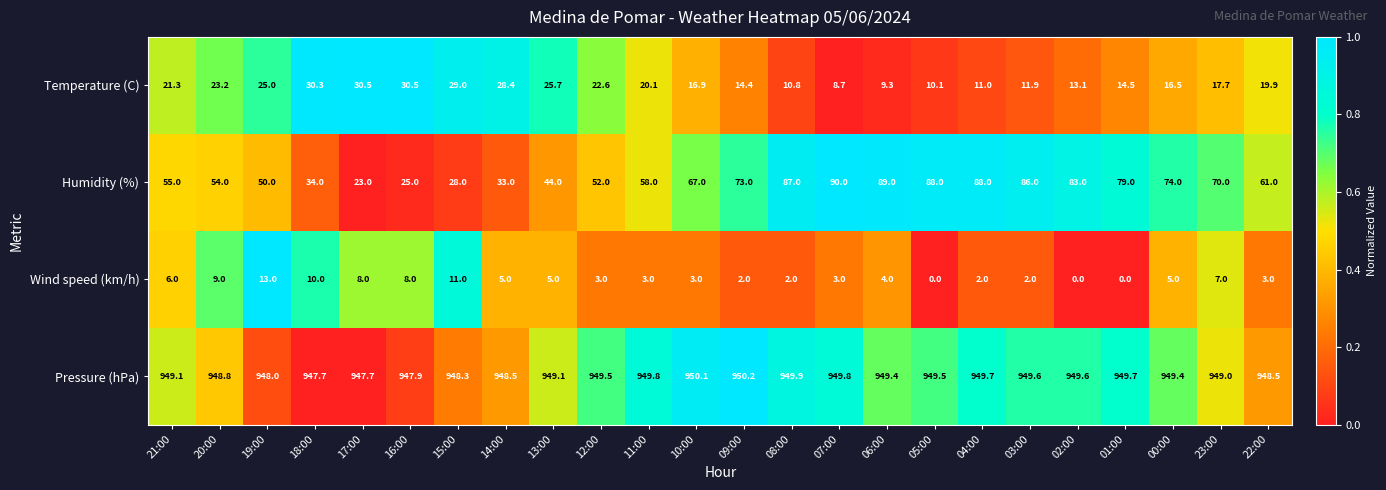

How many distinct data groups are displayed?

4